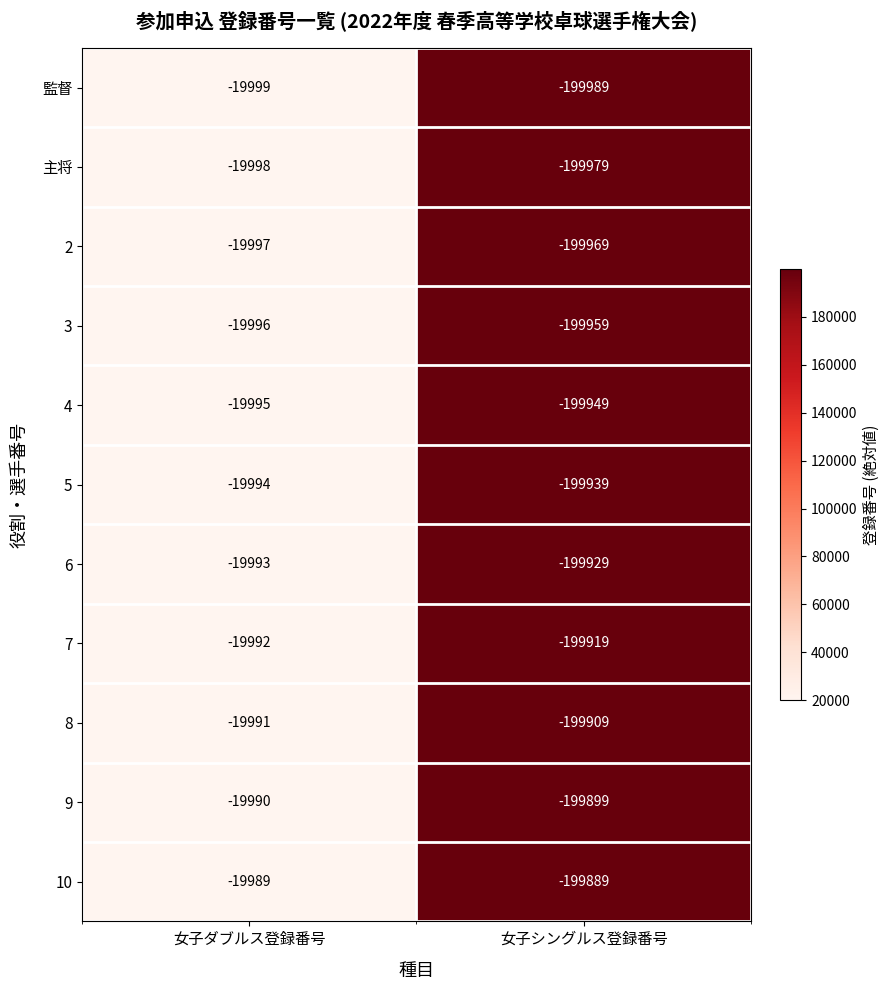

What is the difference between the 3 values at 女子ダブルス登録番号 and 女子シングルス登録番号?

179963